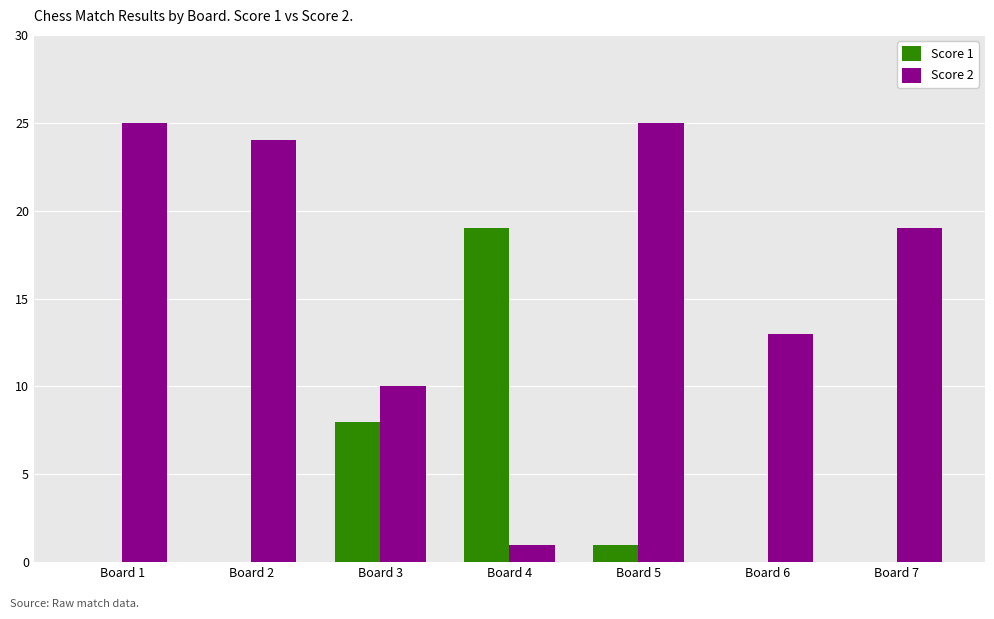

How many series are shown in this chart?

2